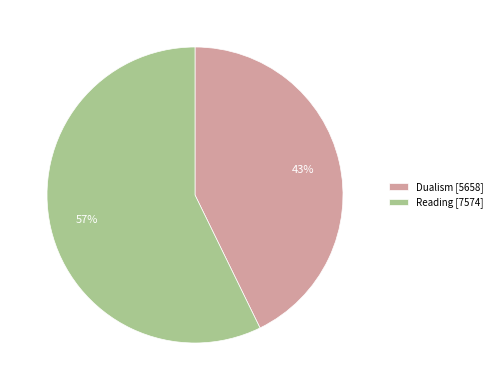

Which category has the biggest portion of the pie?

Reading [7574]